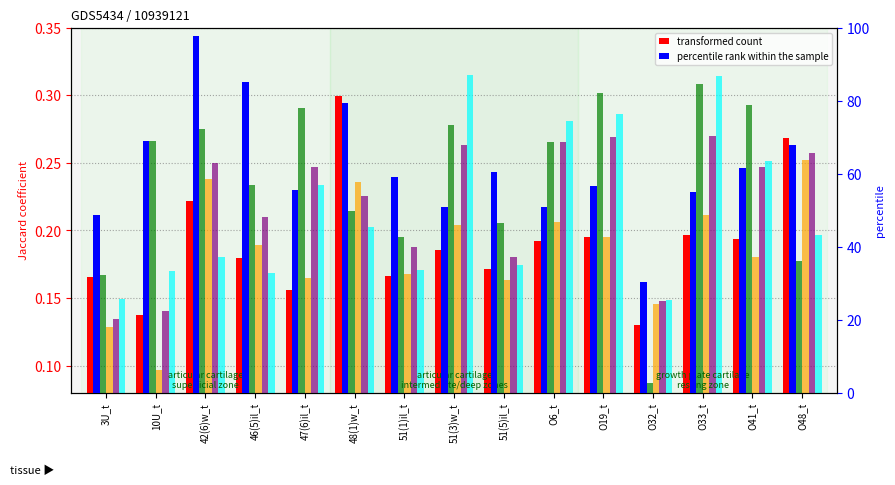

Reading left to right, what are all the values shown in this chart?

transformed count: 0.2	0.1	0.2	0.2	0.2	0.3	0.2	0.2	0.2	0.2	0.2	0.1	0.2	0.2	0.3
47(6)il_t: 0.2	0.3	0.3	0.2	0.3	0.2	0.2	0.3	0.2	0.3	0.3	0.1	0.3	0.3	0.2
48(1)w_t: 0.1	0.1	0.2	0.2	0.2	0.2	0.2	0.2	0.2	0.2	0.2	0.1	0.2	0.2	0.3
51(1)il_t: 0.1	0.1	0.3	0.2	0.2	0.2	0.2	0.3	0.2	0.3	0.3	0.1	0.3	0.2	0.3
51(3)w_t: 0.1	0.2	0.2	0.2	0.2	0.2	0.2	0.3	0.2	0.3	0.3	0.1	0.3	0.3	0.2
percentile rank within the sample: 48.8	69.0	97.7	85.0	55.5	79.5	59.1	50.9	60.5	50.9	56.7	30.4	54.9	61.6	67.8